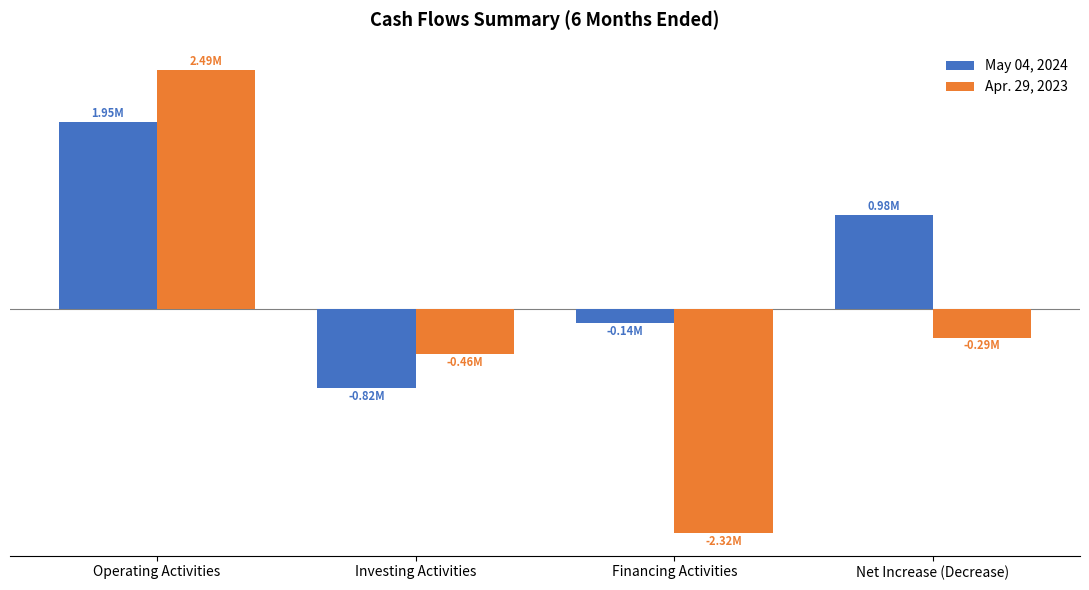

What are all the series names shown in the legend?

May 04, 2024, Apr. 29, 2023